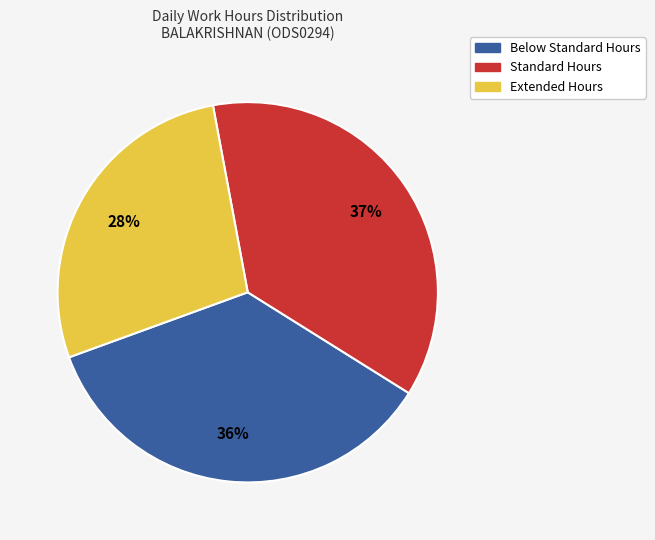

Is there a majority slice in this chart?

No